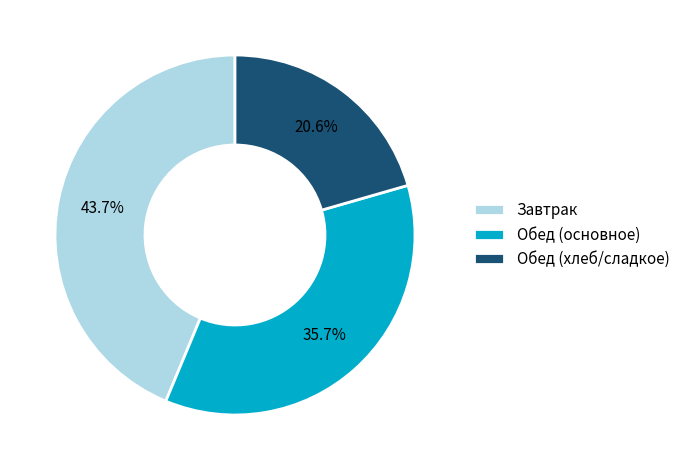

Is there a majority slice in this chart?

No